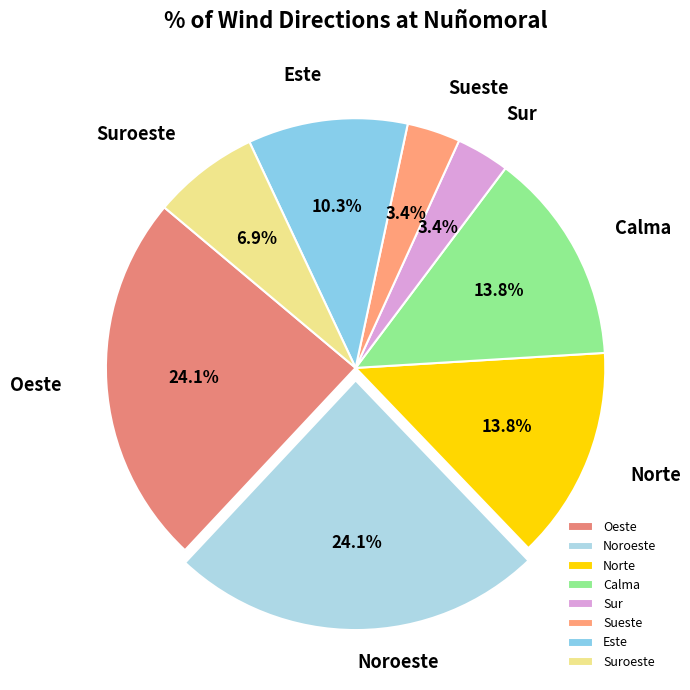

Is Oeste the majority of the pie?

No